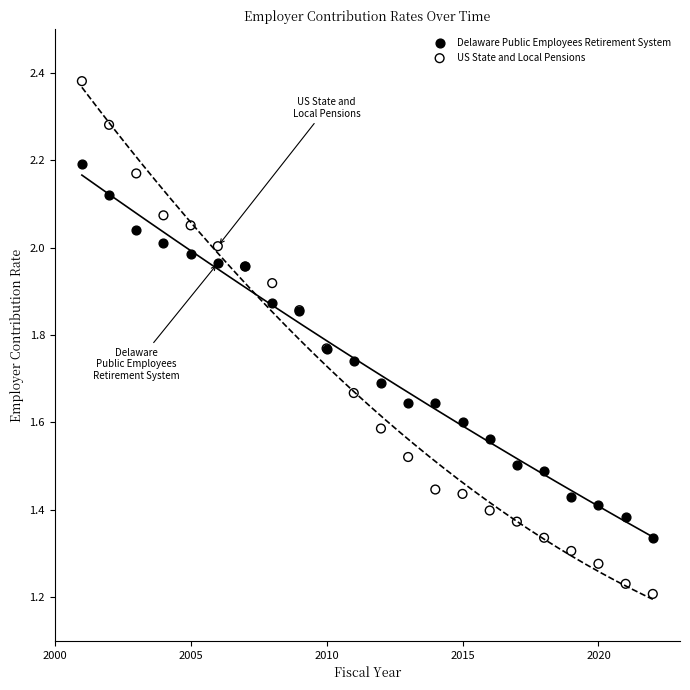

Which series has the widest spread of Y values?

US State and Local Pensions